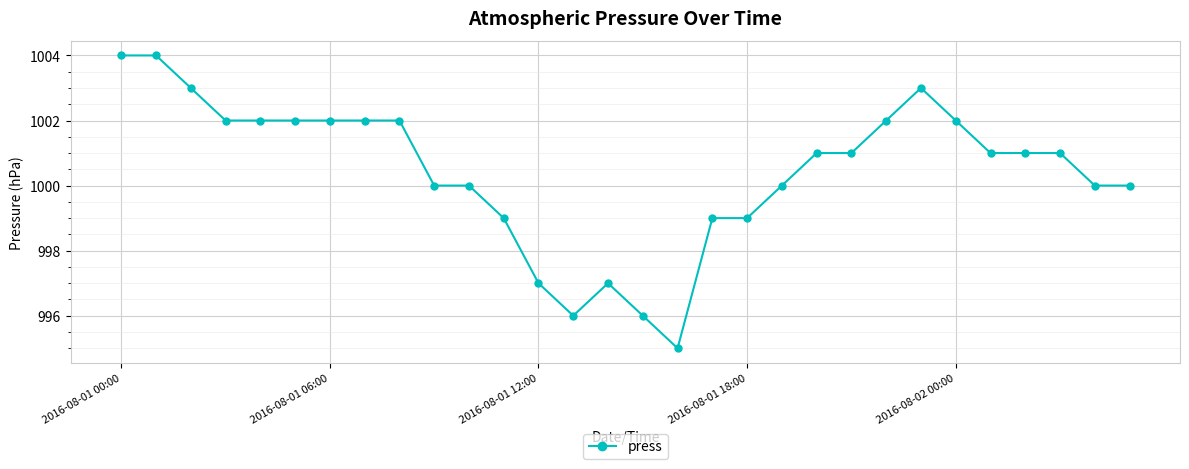

True or false: the data has more than 1 interior local peaks.

True